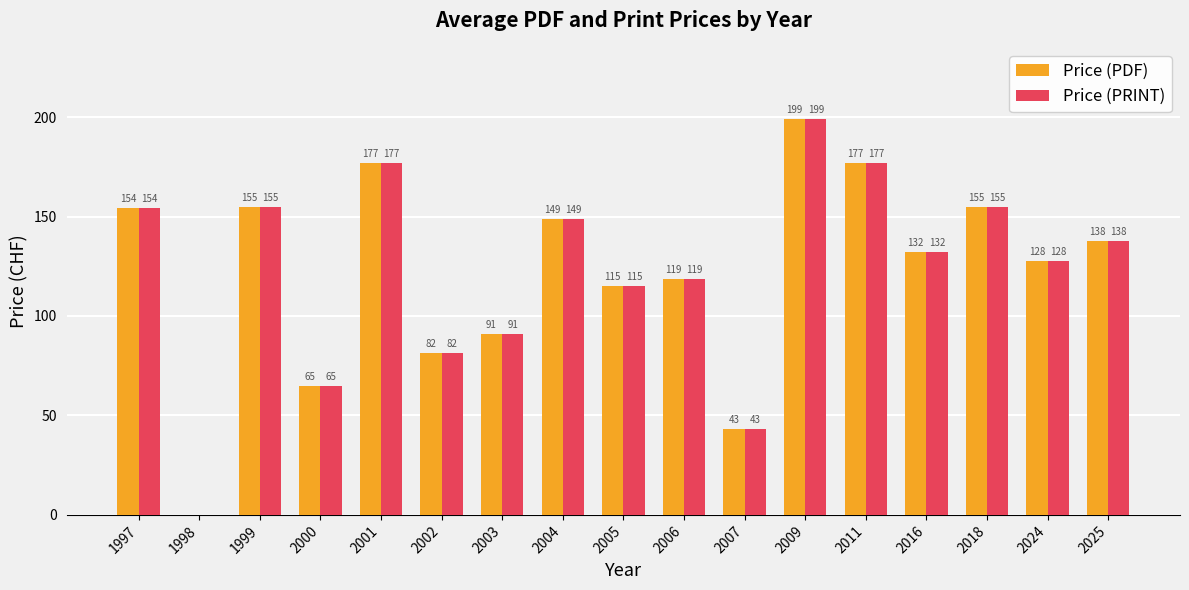

What is the maximum value for Price (PRINT)?

199.0